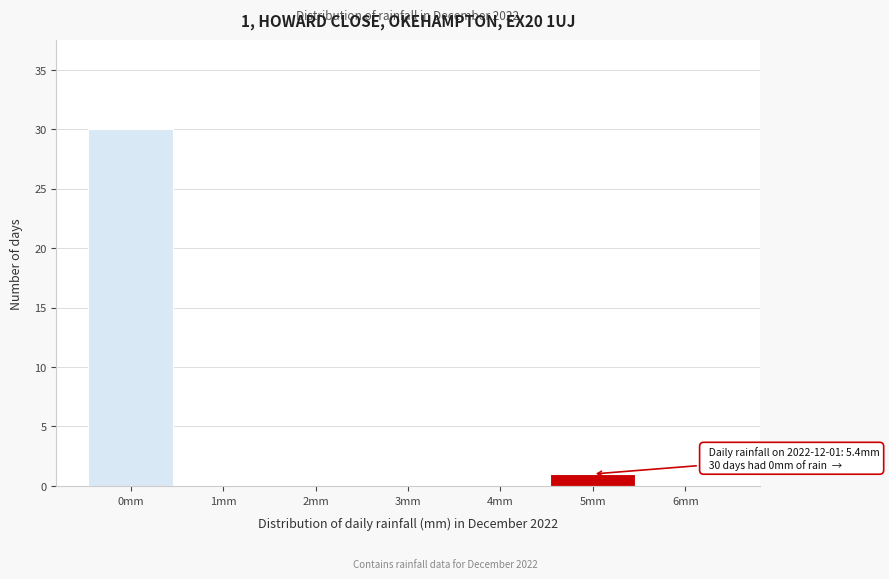

Over which range of the x-axis is the bar tallest?

-0.5 to 0.5